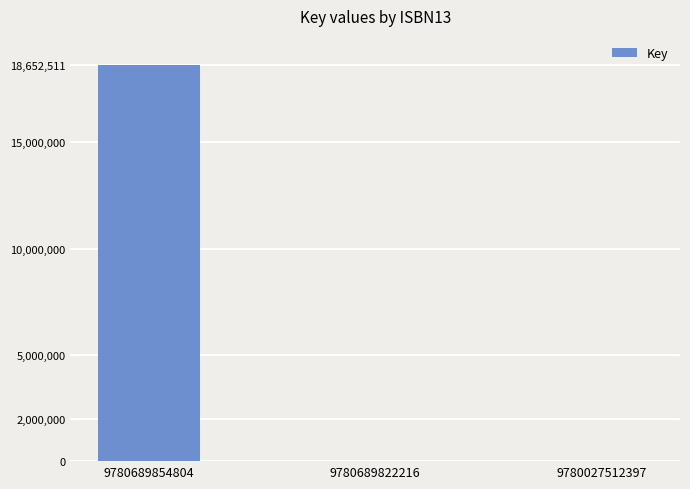

Reading left to right, extract all data points from this chart.

9780689854804=18652511	9780689822216=7158	9780027512397=7158